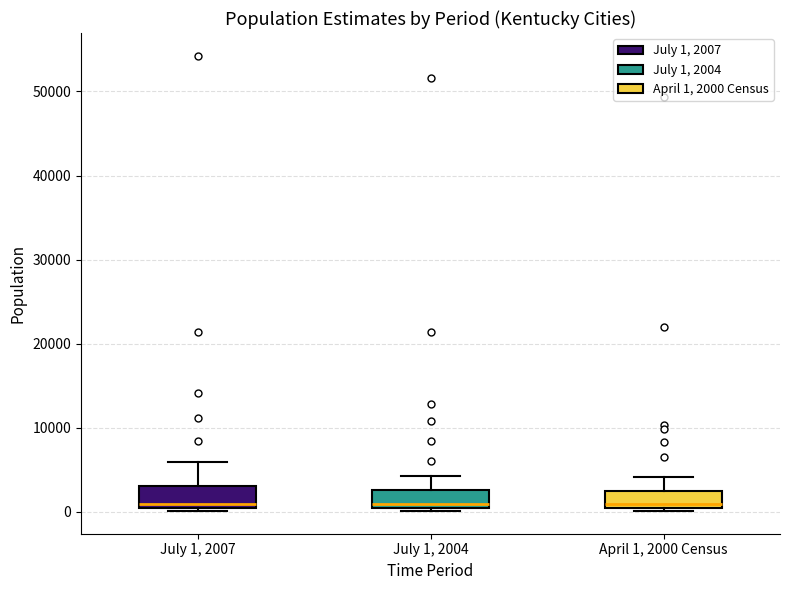

Where is the lower edge of the box for July 1, 2004 on the y-axis? The values are not printed on the chart, so give them approximately, as read against the axis.

1000